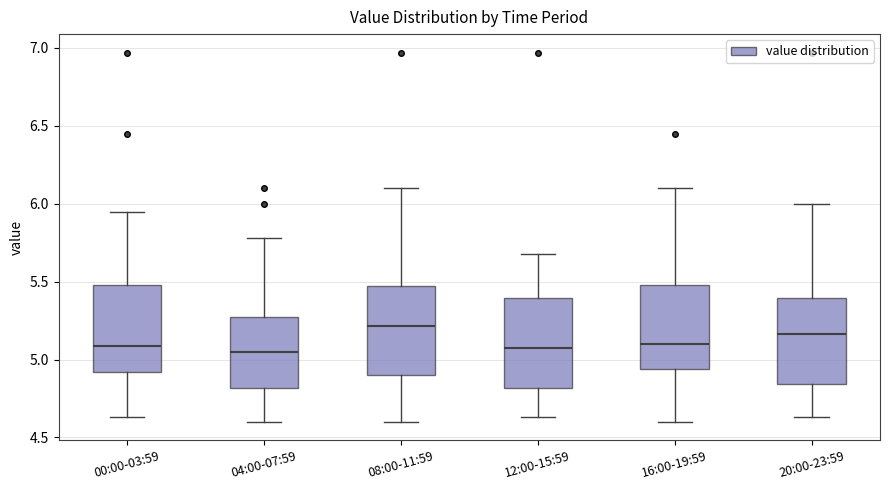

Reading left to right, transcribe this box plot: for each box, give where its median line is, the range the box spans, and where its two whiskers end, as read against the y-axis. The values are not printed on the chart, so give them approximately, as read against the axis.

00:00-03:59: median 5.10, box 4.90 to 5.50, whiskers 4.65 to 5.95
04:00-07:59: median 5.05, box 4.80 to 5.30, whiskers 4.60 to 5.80
08:00-11:59: median 5.20, box 4.90 to 5.50, whiskers 4.60 to 6.10
12:00-15:59: median 5.10, box 4.80 to 5.40, whiskers 4.65 to 5.70
16:00-19:59: median 5.10, box 4.95 to 5.50, whiskers 4.60 to 6.10
20:00-23:59: median 5.15, box 4.85 to 5.40, whiskers 4.65 to 6.00